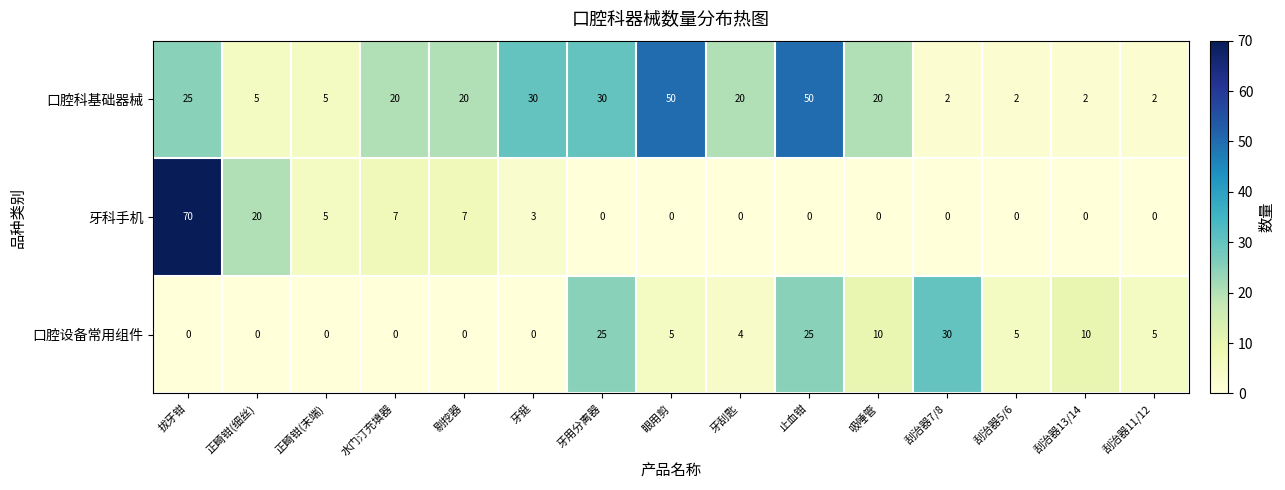

Between 剔挖器 and 刮治器11/12, which series saw the biggest shift?

口腔科基础器械